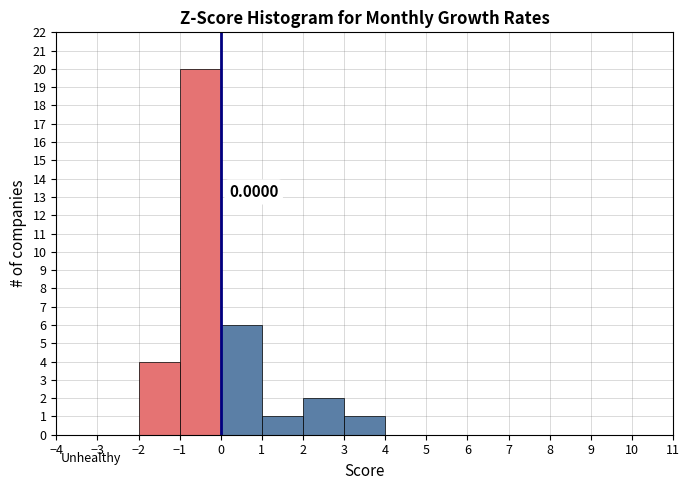

Over which range of the x-axis is the bar tallest?

-1 to 0